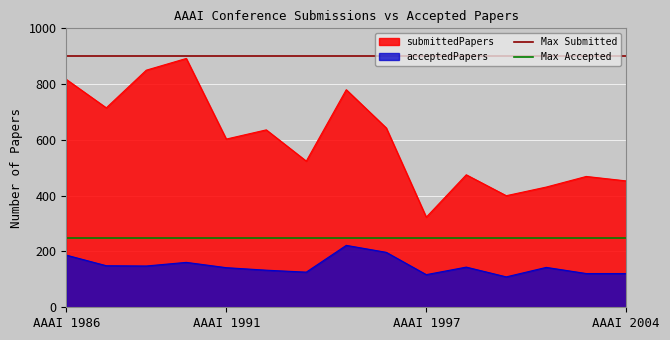

What is the minimum value for Max Accepted?

250